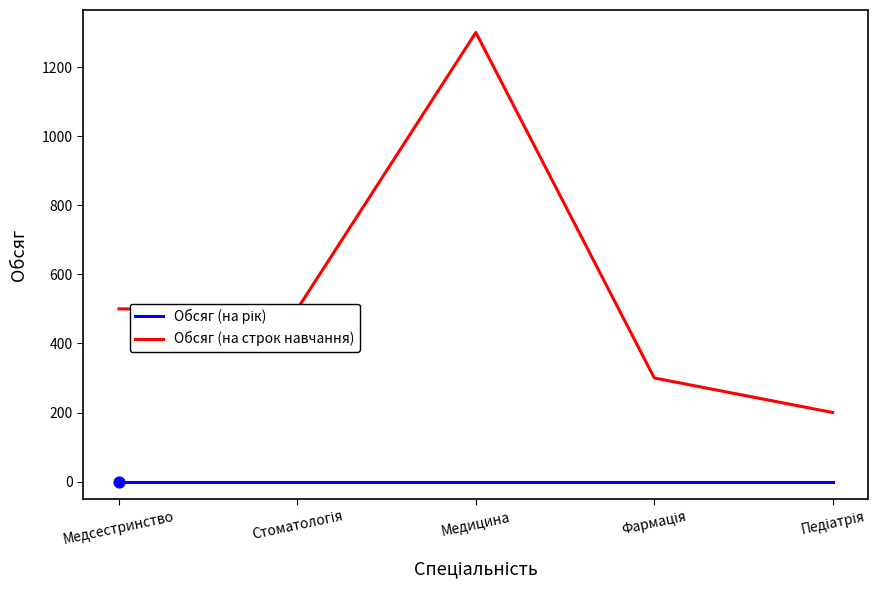

Which series has the largest total across all categories?

Обсяг (на строк навчання)